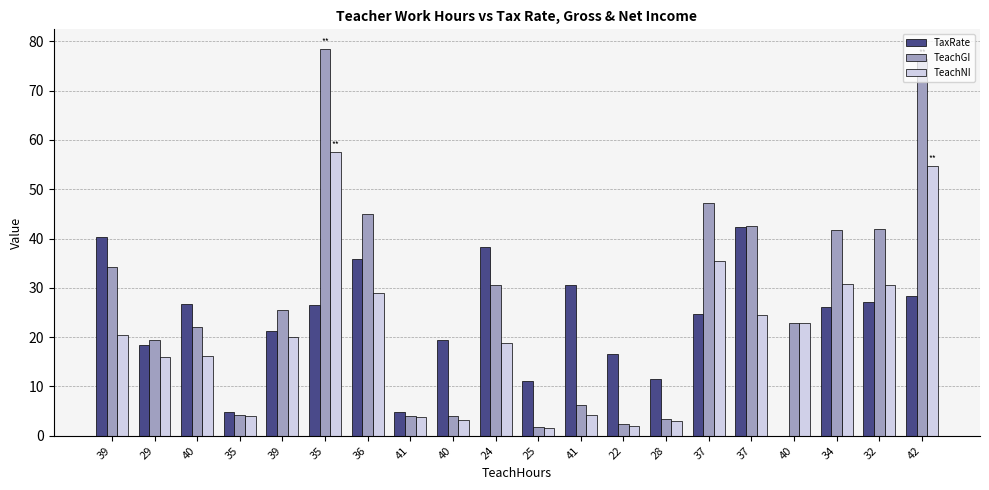

Is it true that TeachNI equals 24.5 at 37?

True